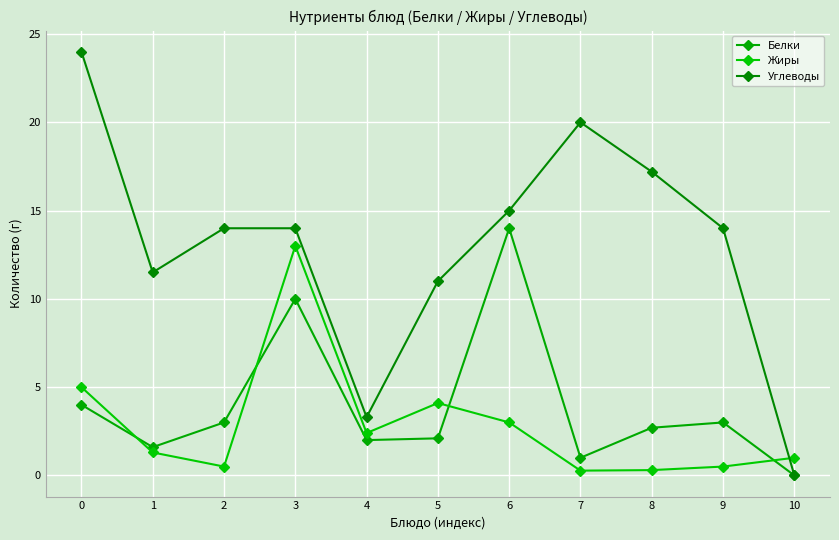

Does the chart have visible grid lines?

Yes